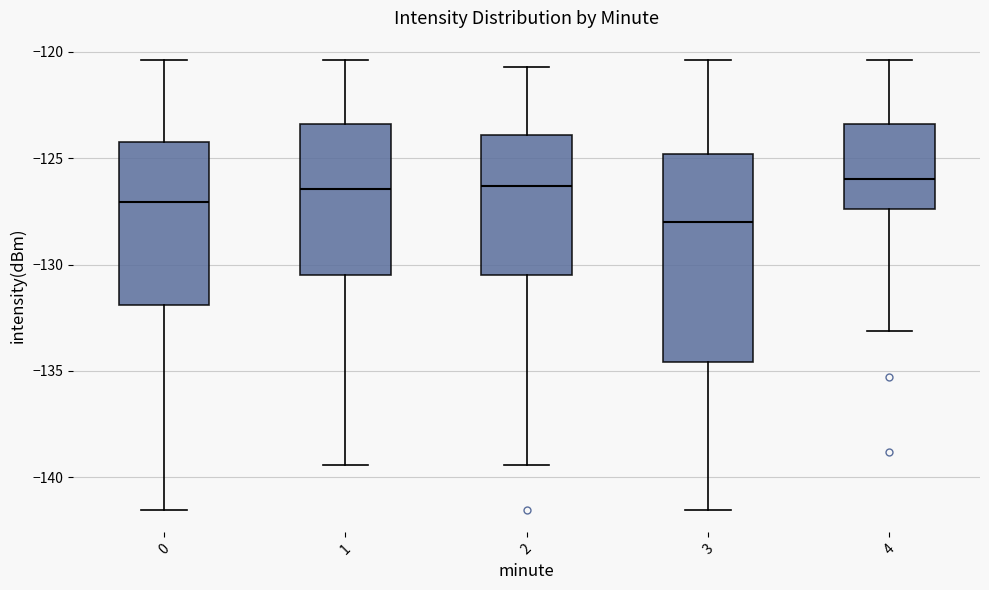

Reading left to right, read every box against the y-axis: the position of its median line, the range the box covers, and the ends of its whiskers. The values are not printed on the chart, so give them approximately, as read against the axis.

0: median -127.0, box -132.0 to -124.0, whiskers -141.5 to -120.5
1: median -126.5, box -130.5 to -123.5, whiskers -139.5 to -120.5
2: median -126.5, box -130.5 to -124.0, whiskers -139.5 to -120.5
3: median -128.0, box -134.5 to -125.0, whiskers -141.5 to -120.5
4: median -126.0, box -127.5 to -123.5, whiskers -133.0 to -120.5